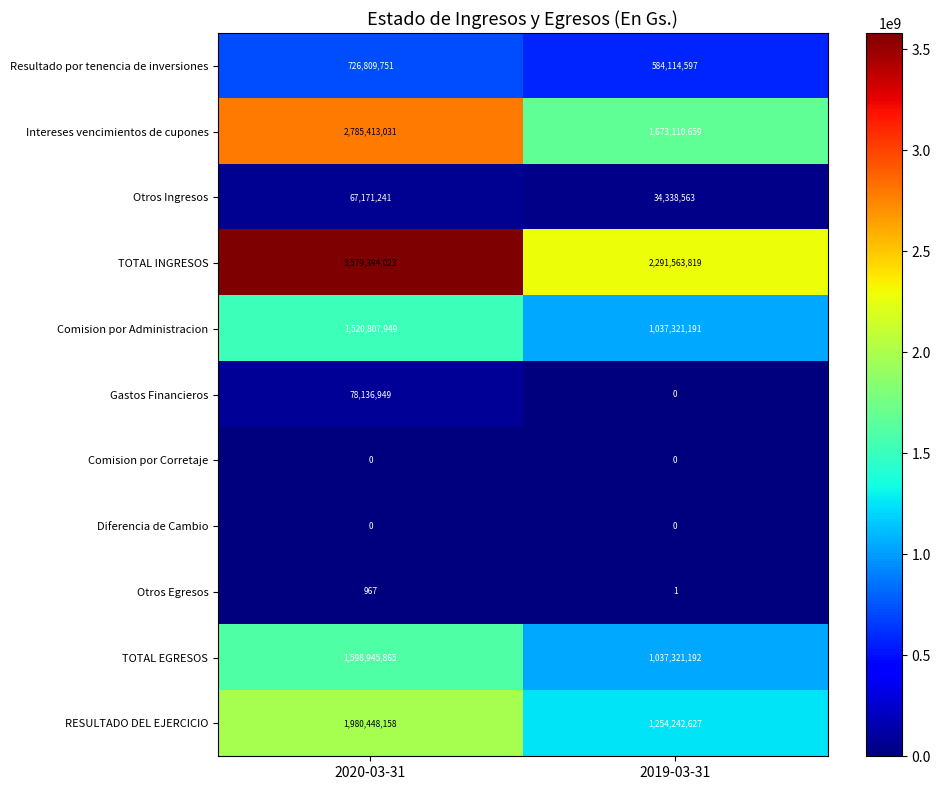

How many positive values does the Gastos Financieros series have?

1